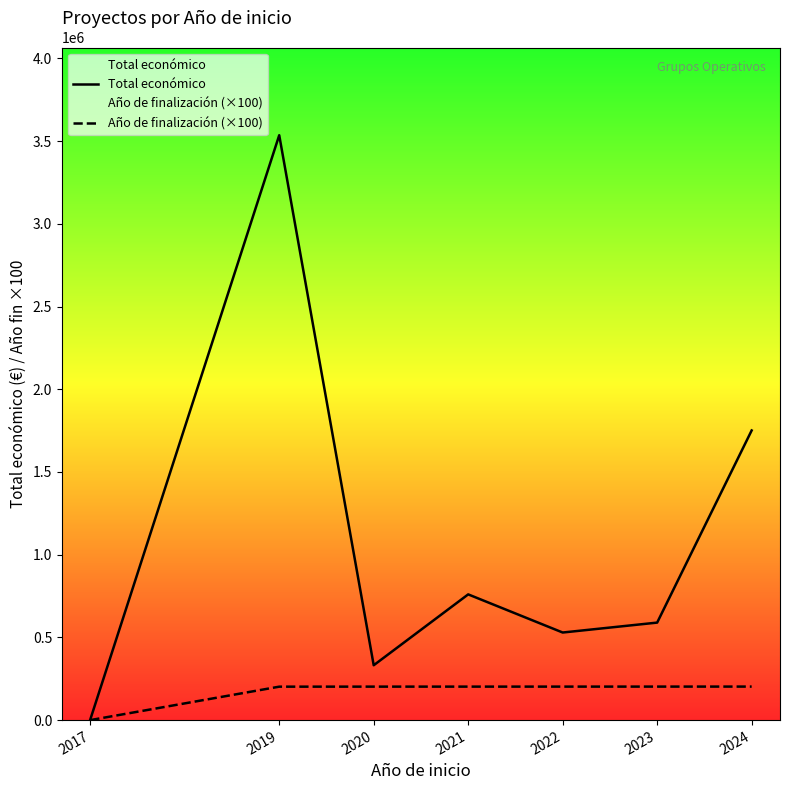

List the labels in order of Total económico value, largest first.

2019, 2024, 2021, 2023, 2022, 2020, 2017